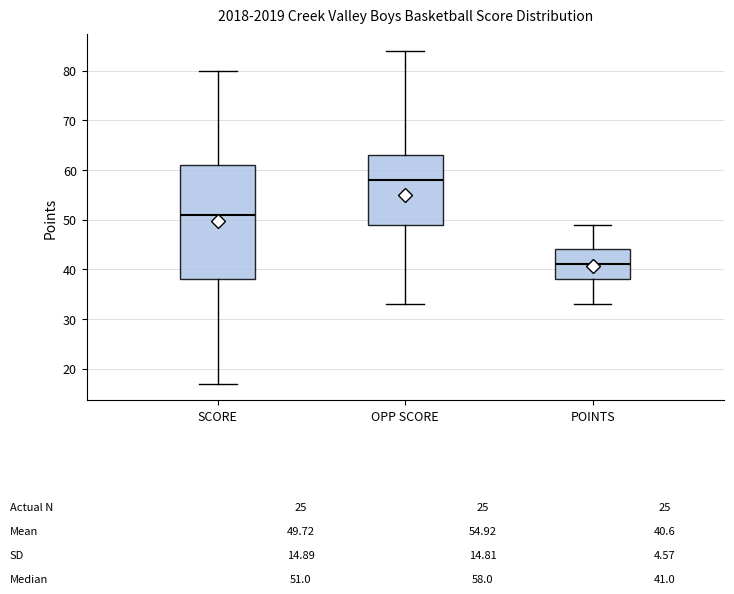

Which box's median line is the lowest?

POINTS